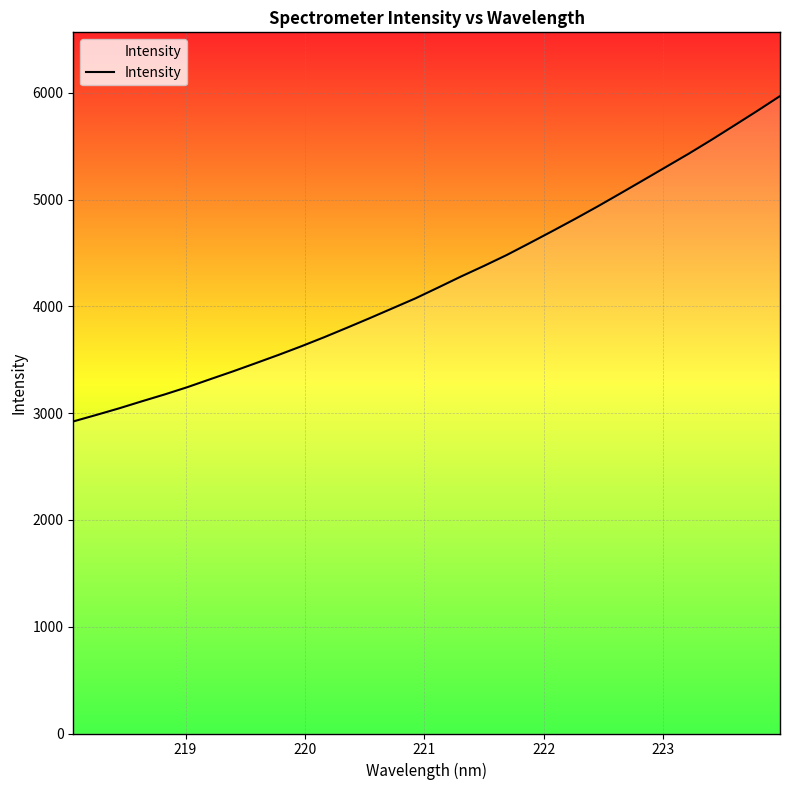

What is the difference between the maximum and minimum values?

3047.7